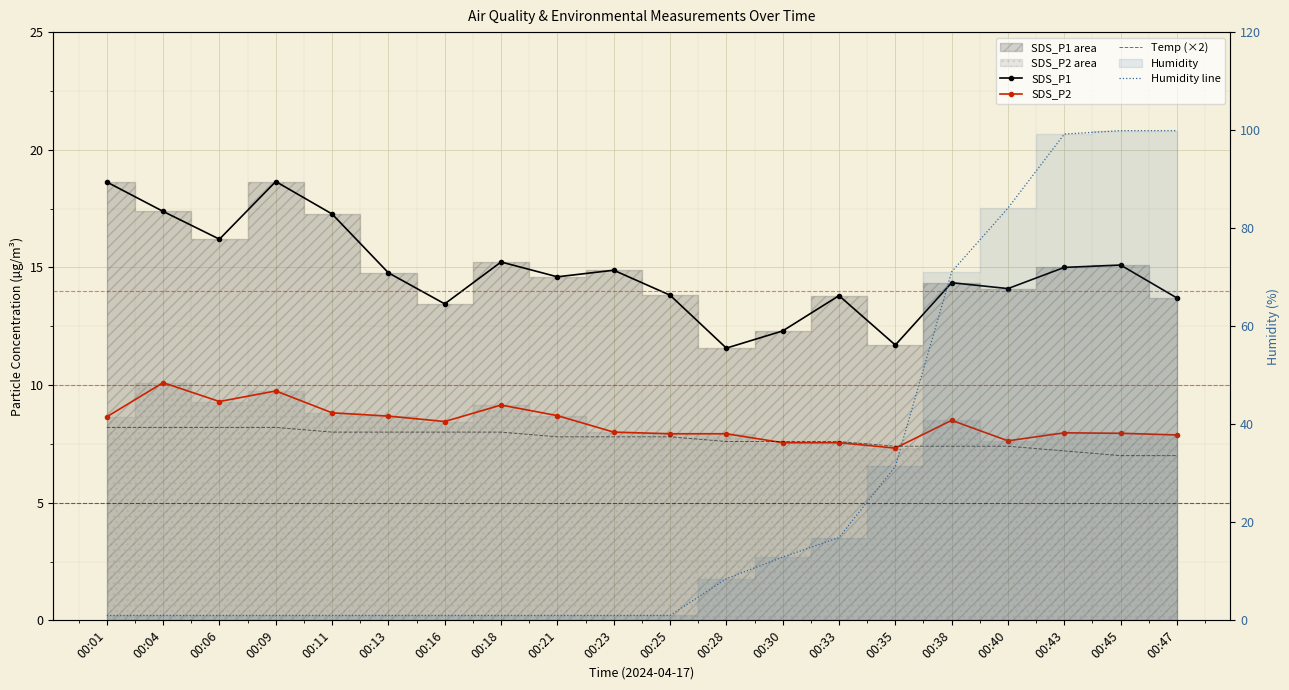

Reading left to right, extract all data points from this chart.

SDS_P1: 18.6	17.4	16.2	18.6	17.3	14.8	13.4	15.2	14.6	14.9	13.8	11.6	12.3	13.8	11.7	14.3	14.1	15.0	15.1	13.7
SDS_P2: 8.7	10.1	9.3	9.8	8.8	8.7	8.4	9.2	8.7	8.0	7.9	7.9	7.5	7.5	7.3	8.5	7.6	8.0	8.0	7.9
Temp (×2): 8.2	8.2	8.2	8.2	8.0	8.0	8.0	8.0	7.8	7.8	7.8	7.6	7.6	7.6	7.4	7.4	7.4	7.2	7.0	7.0
Humidity line: 1.0	1.0	1.0	1.0	1.0	1.0	1.0	1.0	1.0	1.0	1.0	8.5	12.9	16.9	31.4	71.1	84.1	99.2	99.9	99.9